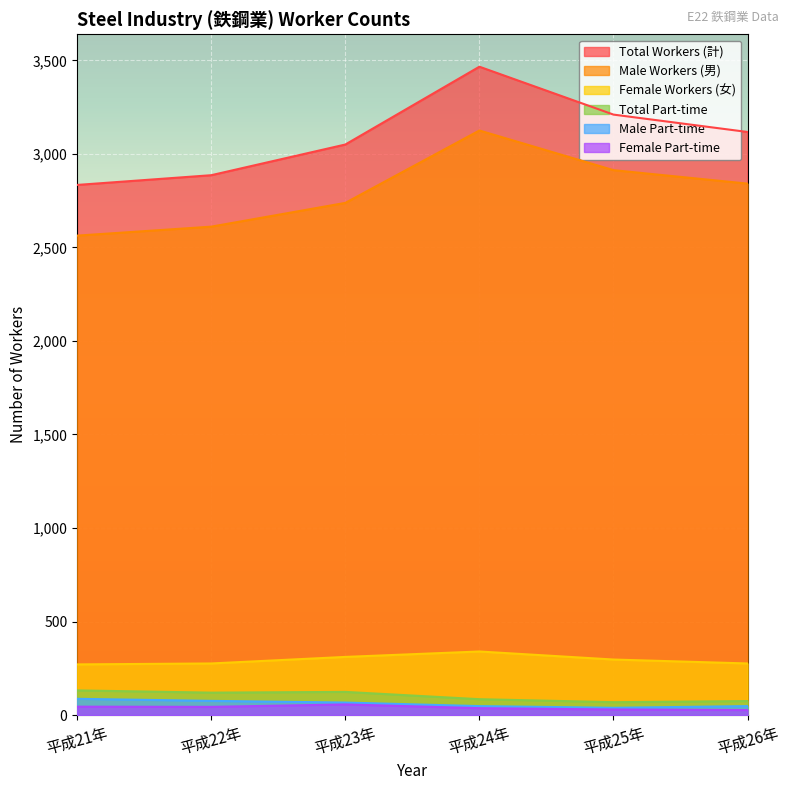

How many distinct data groups are displayed?

6